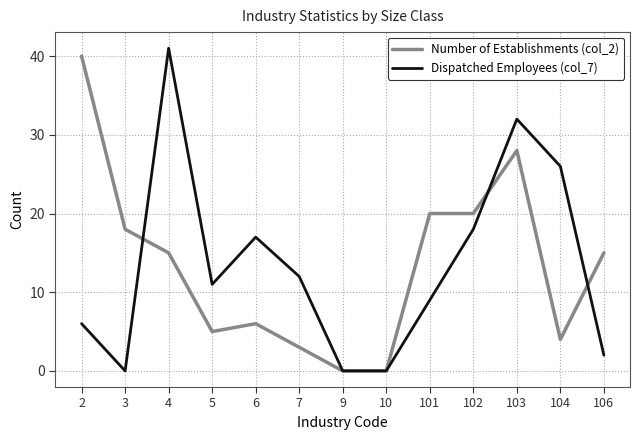

What are all the series names shown in the legend?

Number of Establishments (col_2), Dispatched Employees (col_7)